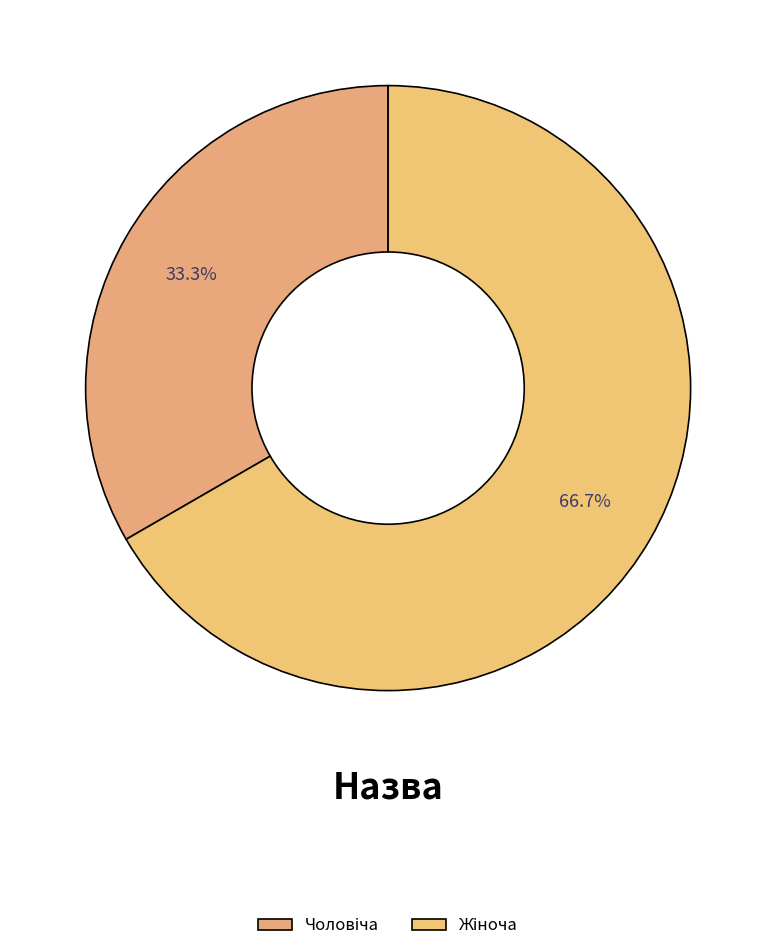

True or false: Жіноча accounts for 77% of the total.

False